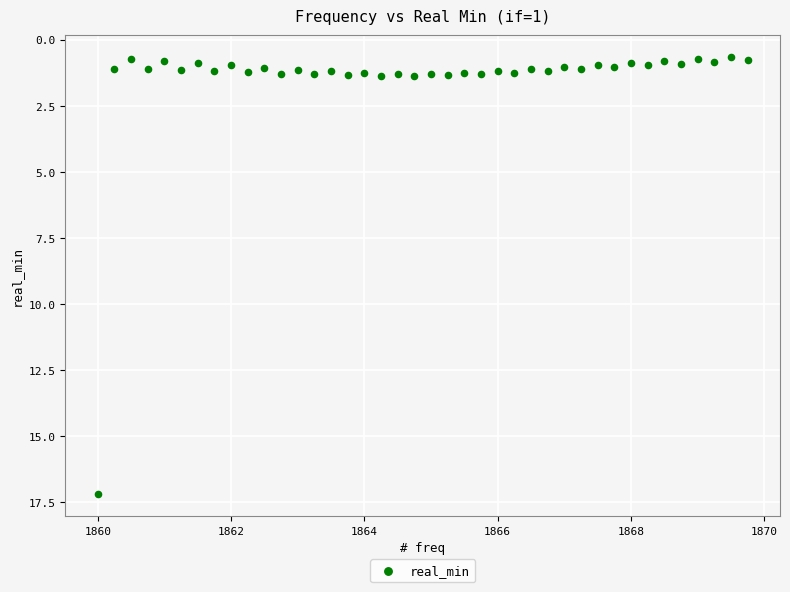

What is the range of X values (max minus min)?

9.8